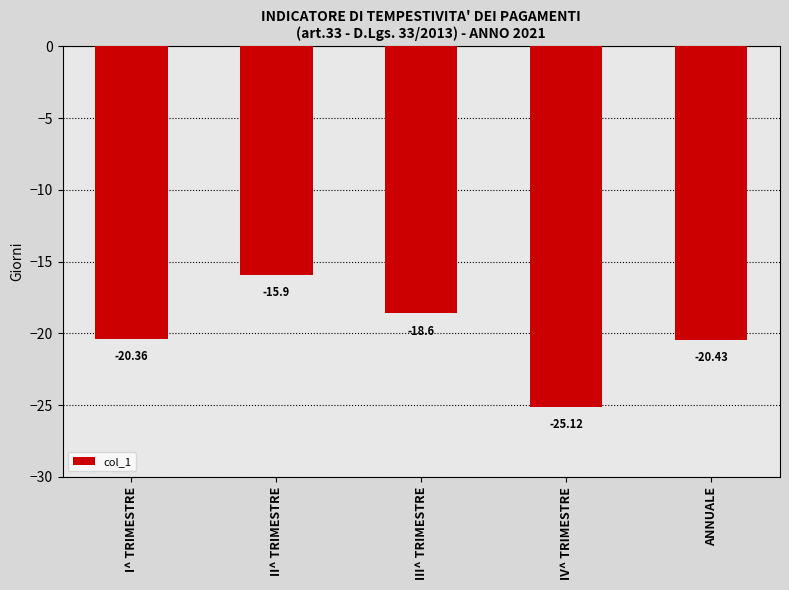

Rank the categories by value from highest to lowest.

II^ TRIMESTRE, III^ TRIMESTRE, I^ TRIMESTRE, ANNUALE, IV^ TRIMESTRE